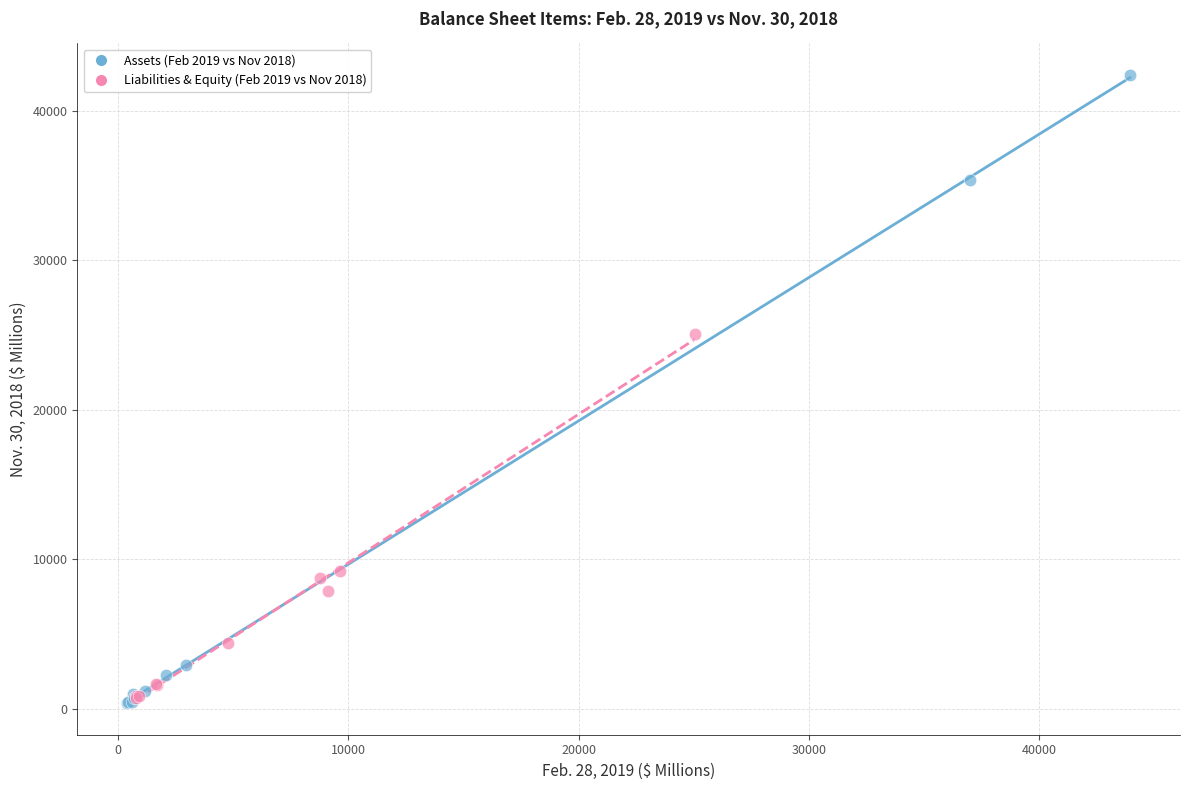

What are all the series names shown in the legend?

Assets (Feb 2019 vs Nov 2018), Liabilities & Equity (Feb 2019 vs Nov 2018)